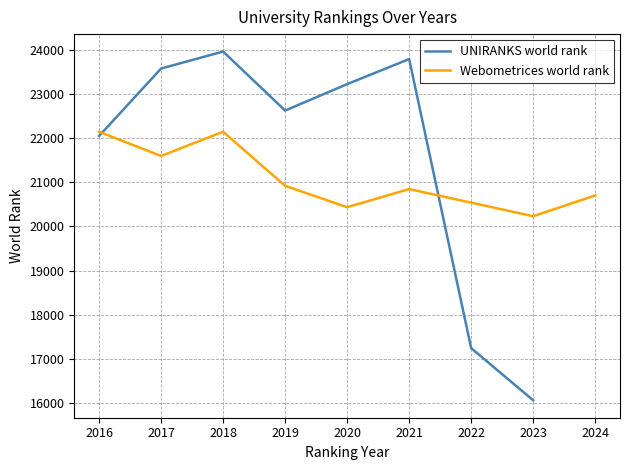

The UNIRANKS world rank series shows 22052 at 2016. True or false?

True